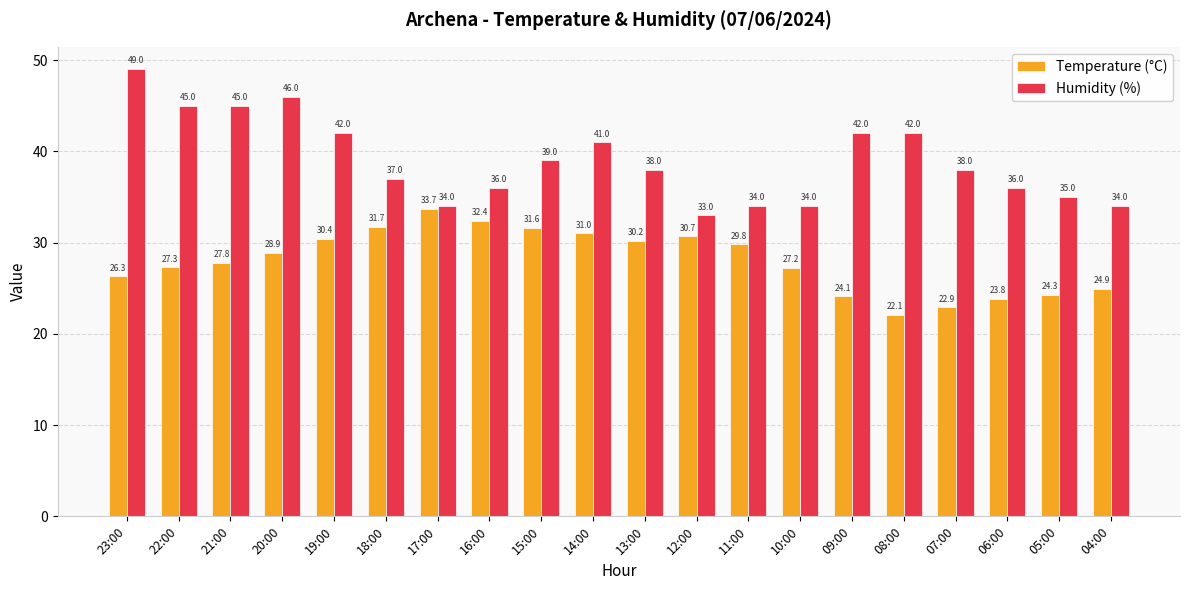

What is the lowest value of the Temperature (°C) series?

22.1